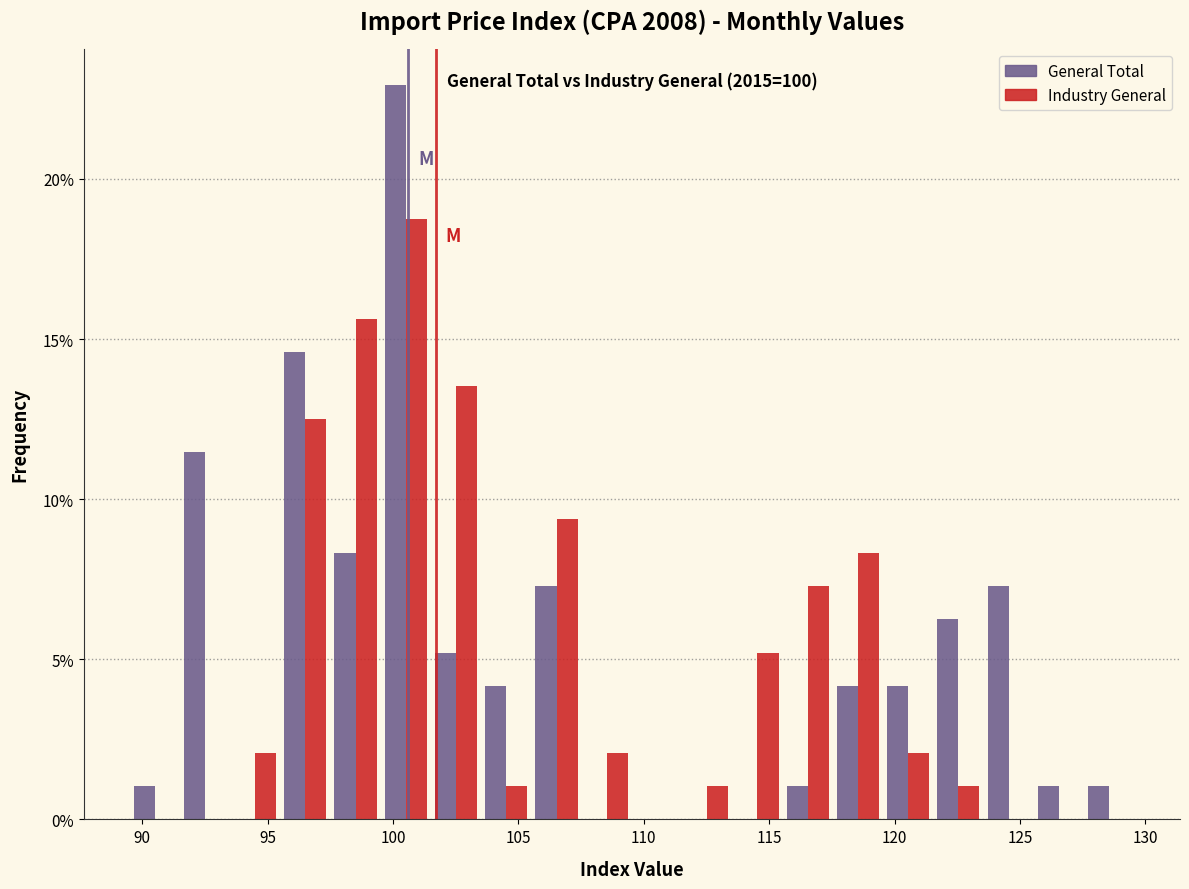

In the General Total series, which range on the x-axis has the tallest bar?

99.5 to 101.5